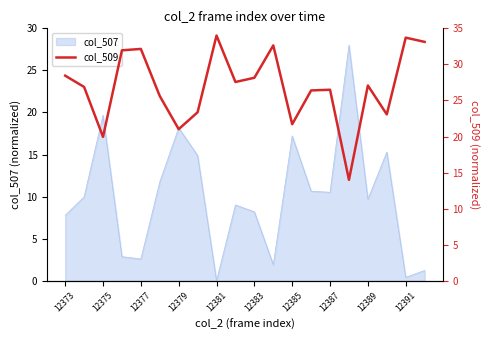

True or false: col_507 has a value of 0.0 at 12381.

True